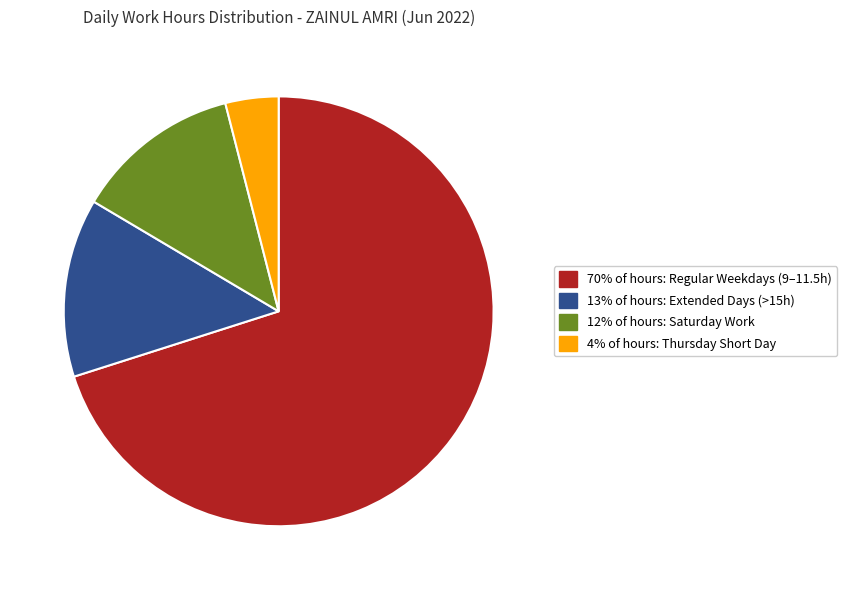

How many segments does this pie chart have?

4